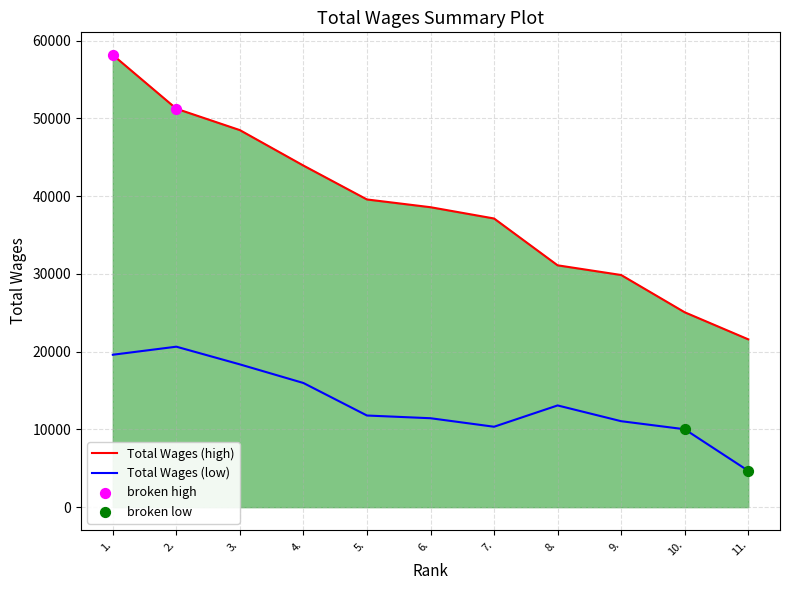

What is the spread (max minus min) of values at 11.?

16910.0